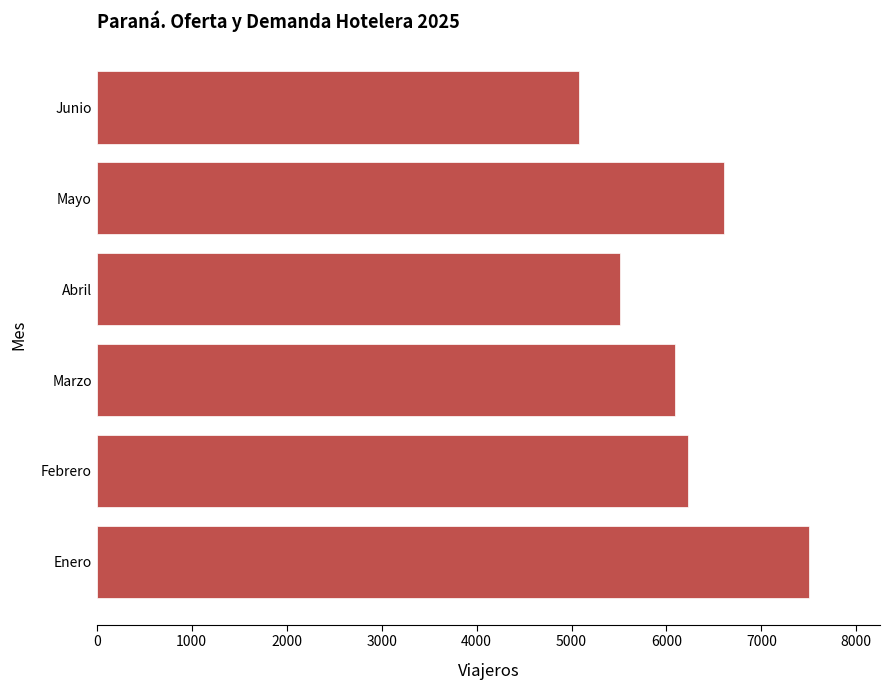

Approximately how many times larger is the value at Marzo compared to Junio?

1.2